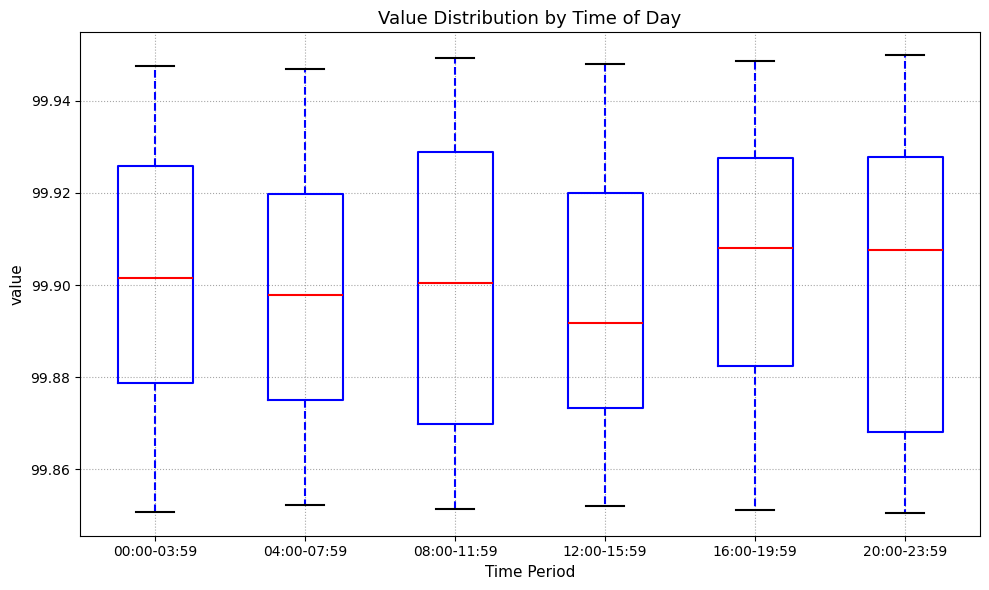

Reading left to right, read every box against the y-axis: the position of its median line, the range the box covers, and the ends of its whiskers. The values are not printed on the chart, so give them approximately, as read against the axis.

00:00-03:59: median 99.902, box 99.878 to 99.926, whiskers 99.850 to 99.948
04:00-07:59: median 99.898, box 99.874 to 99.920, whiskers 99.852 to 99.946
08:00-11:59: median 99.900, box 99.870 to 99.928, whiskers 99.852 to 99.950
12:00-15:59: median 99.892, box 99.874 to 99.920, whiskers 99.852 to 99.948
16:00-19:59: median 99.908, box 99.882 to 99.928, whiskers 99.852 to 99.948
20:00-23:59: median 99.908, box 99.868 to 99.928, whiskers 99.850 to 99.950